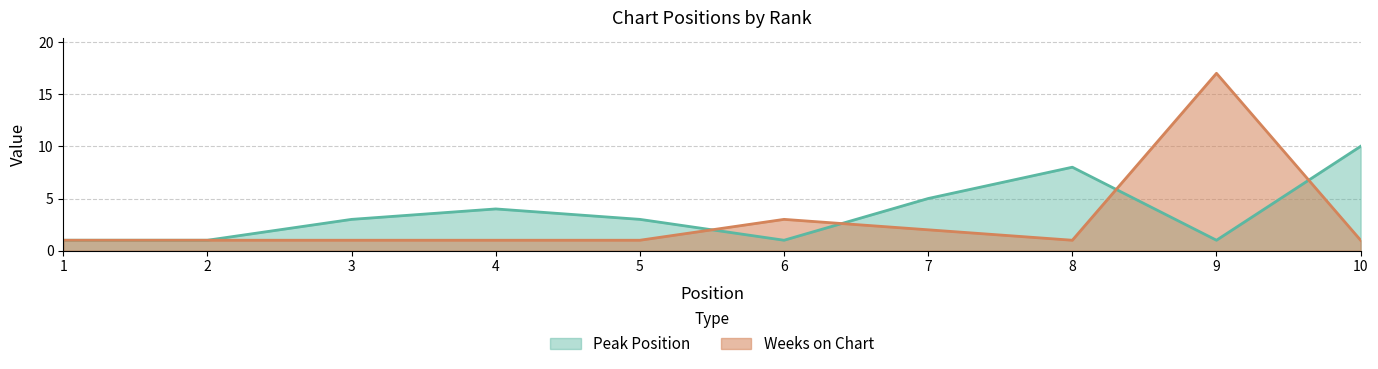

Which series has the largest range (max minus min)?

Weeks on Chart